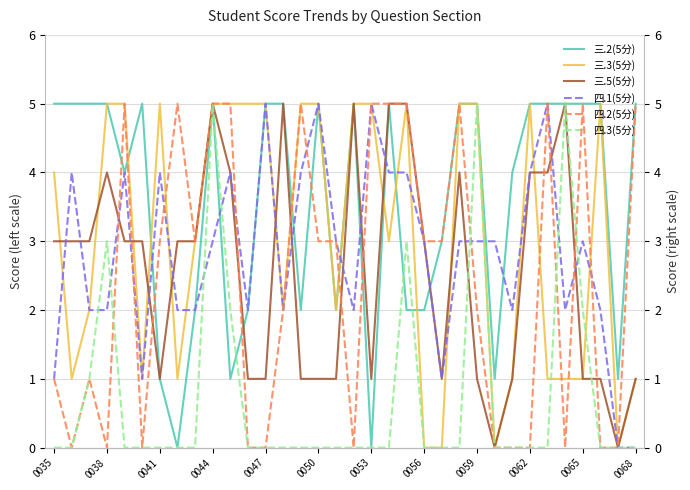

The 三.5(5分) series shows 1 at 0050. True or false?

True